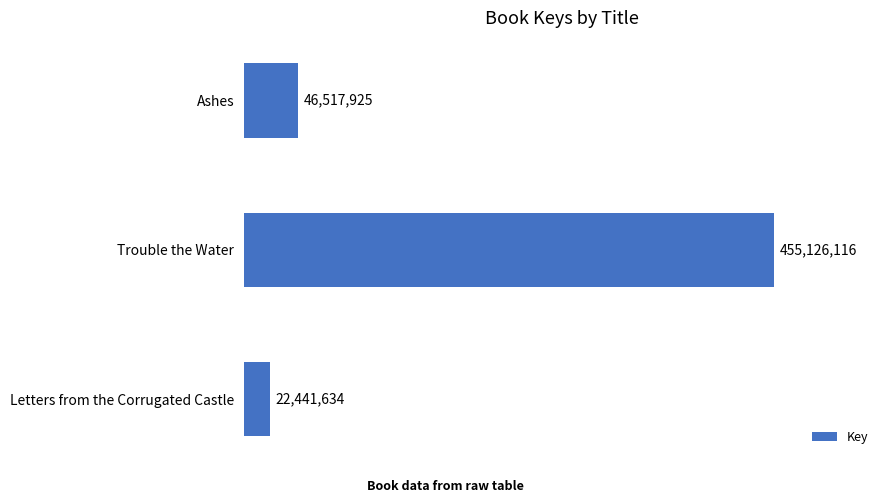

What is the greatest value displayed?

455126116